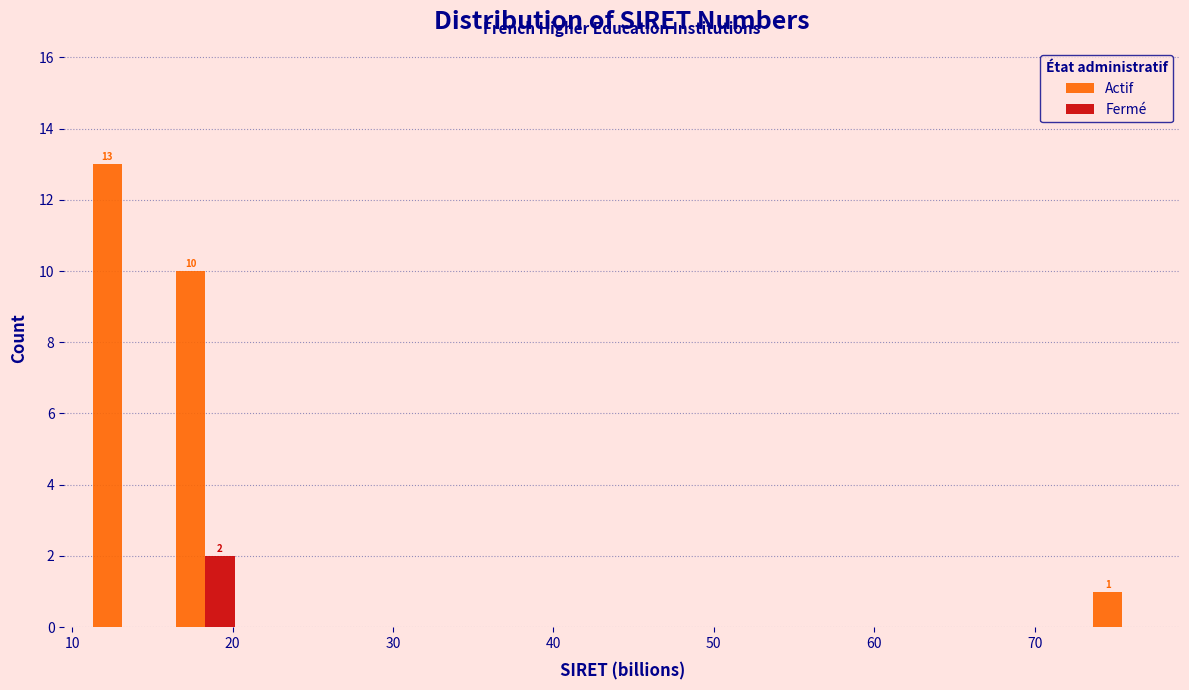

In the Actif series, which range on the x-axis has the tallest bar?

11 to 16